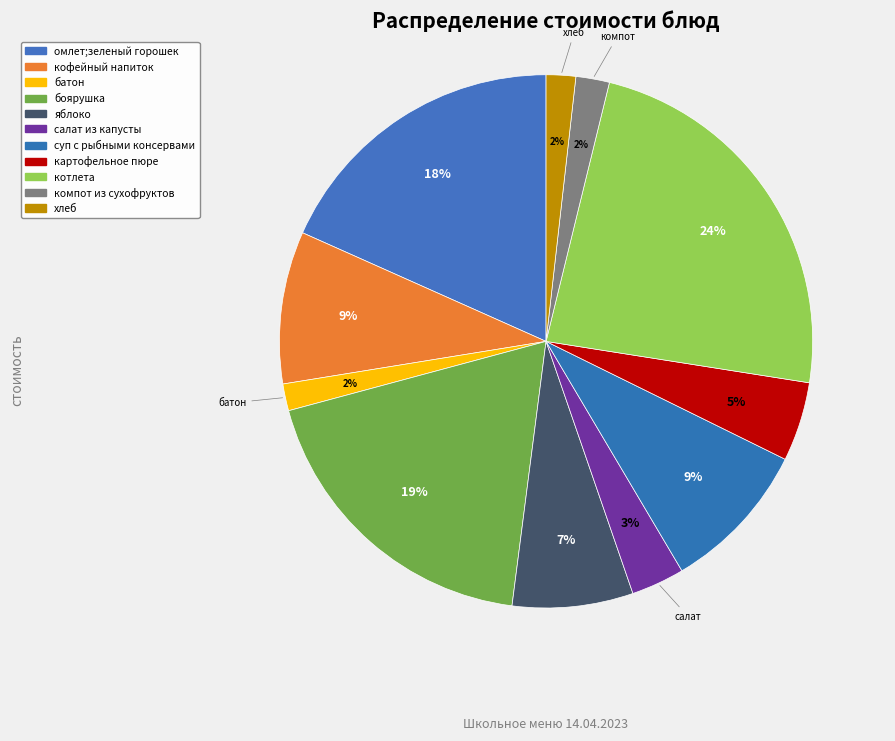

Which category has the smallest portion of the pie?

батон